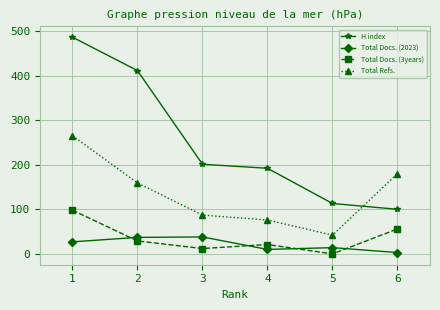

Rank the categories by Total Docs. (3years) value from lowest to highest.

5, 3, 4, 2, 6, 1